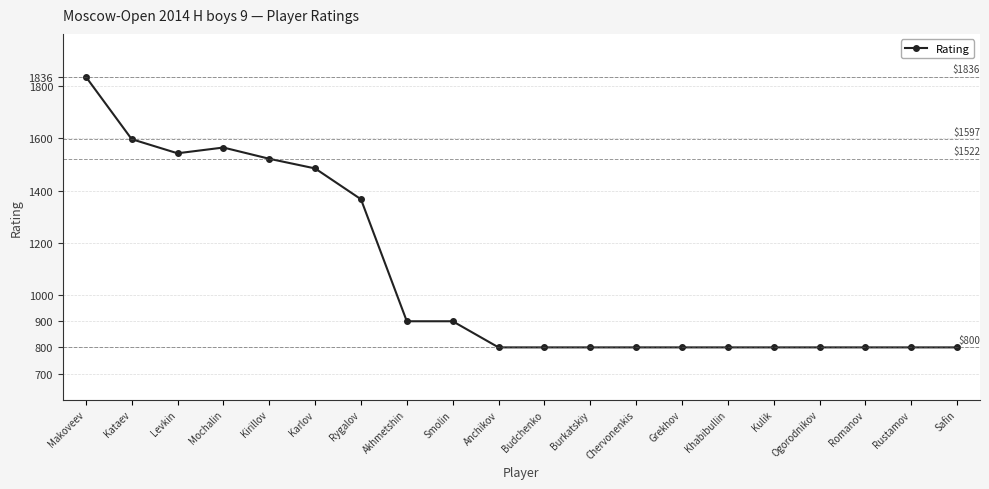

What is the greatest value displayed?

1836